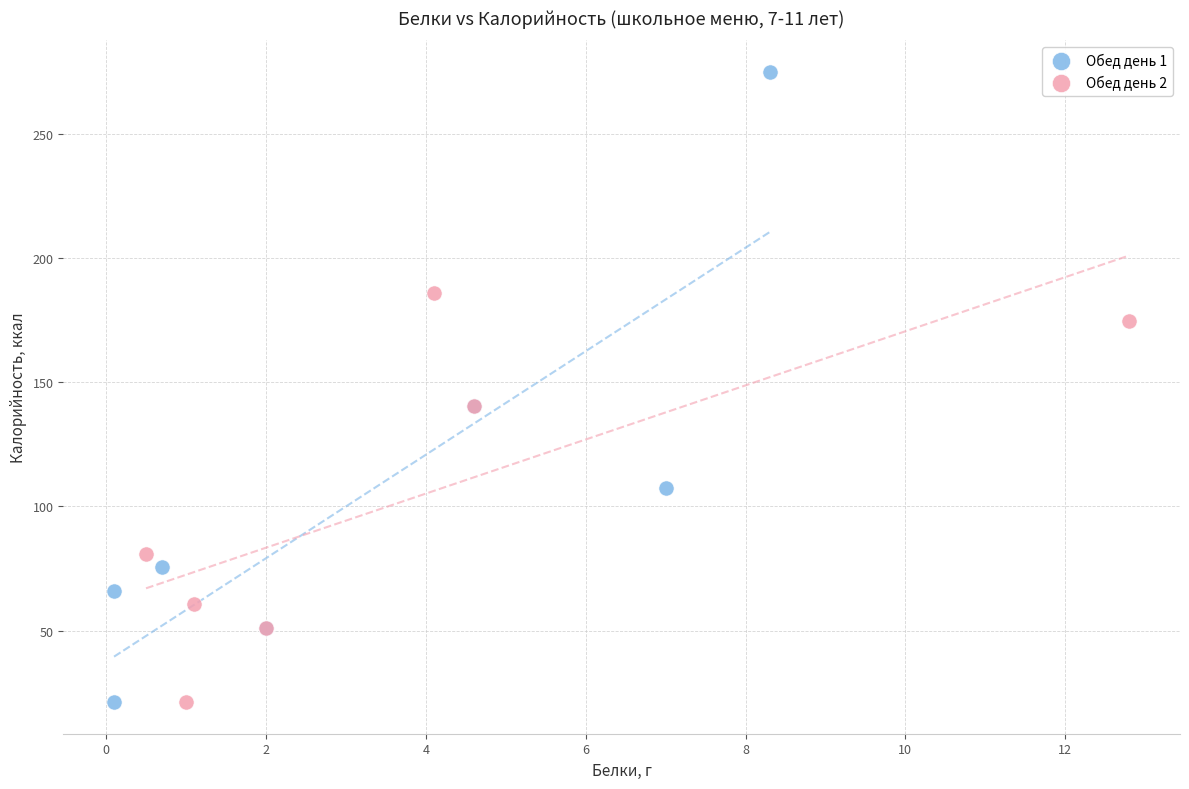

Which series contains the highest Y value?

Обед день 1